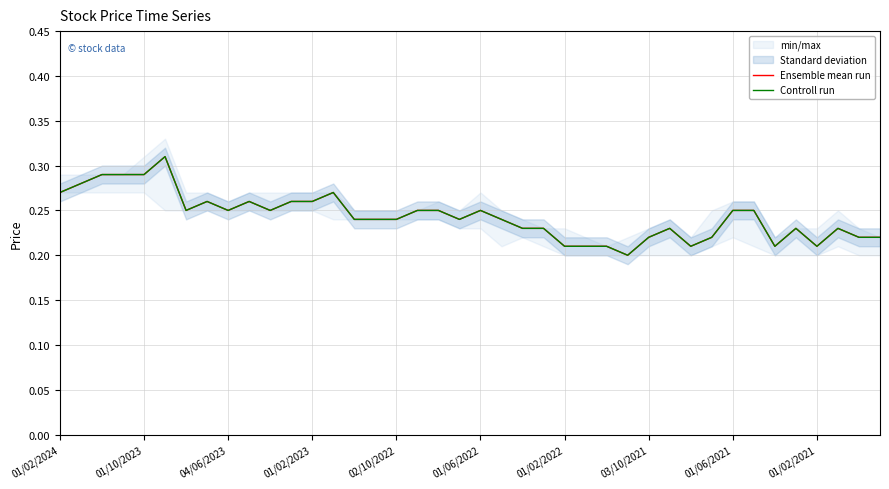

True or false: Controll run and Ensemble mean run cross at least once.

False